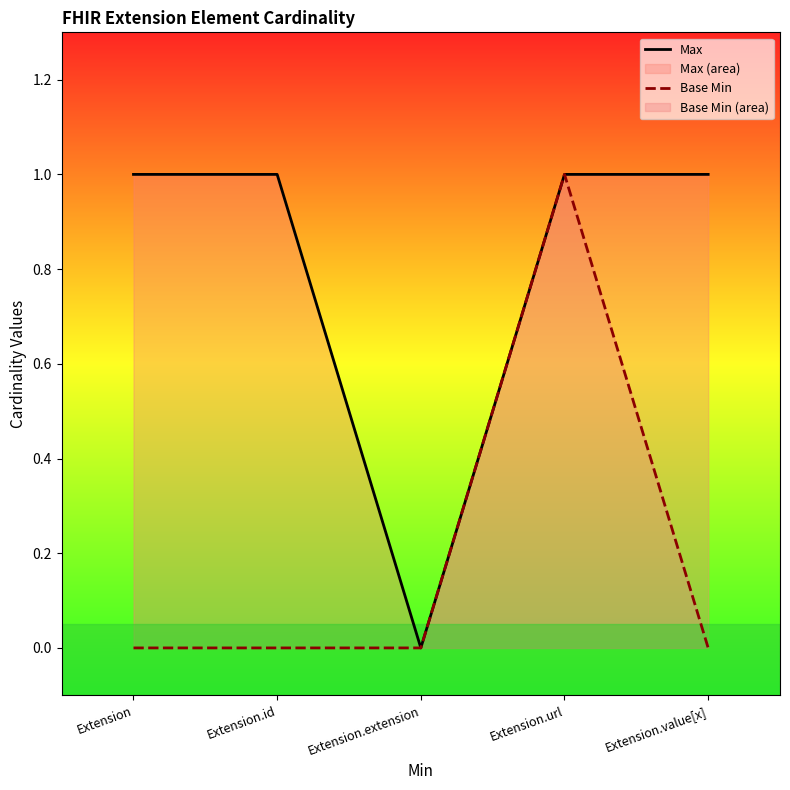

Reading left to right, what are all the values shown in this chart?

Max: Extension=1	Extension.id=1	Extension.extension=0	Extension.url=1	Extension.value[x]=1
Base Min: Extension=0	Extension.id=0	Extension.extension=0	Extension.url=1	Extension.value[x]=0